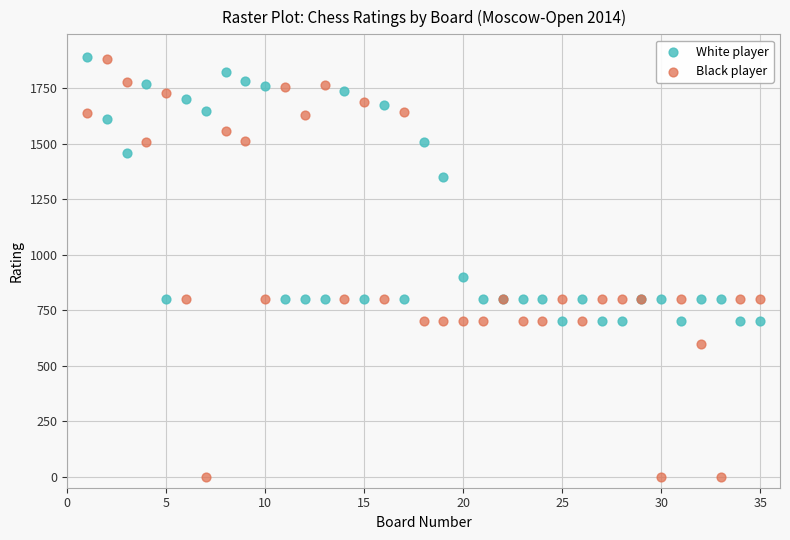

What is the X range (max minus min) for the scatter plot?

34